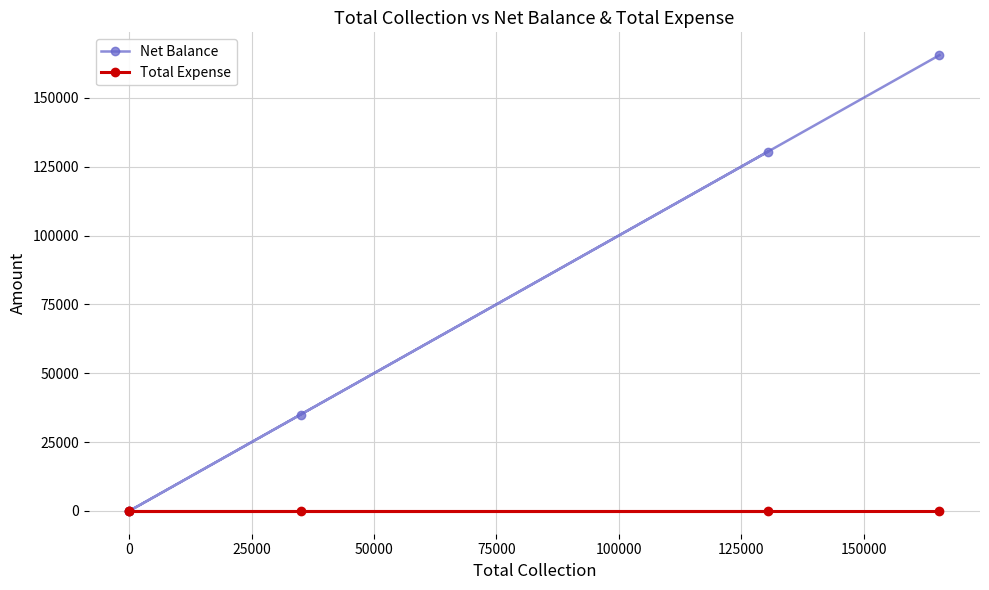

Reading left to right, transcribe all the data shown in this chart.

Net Balance: 130500	0	0	35000	165500
Total Expense: 0	0	0	0	0